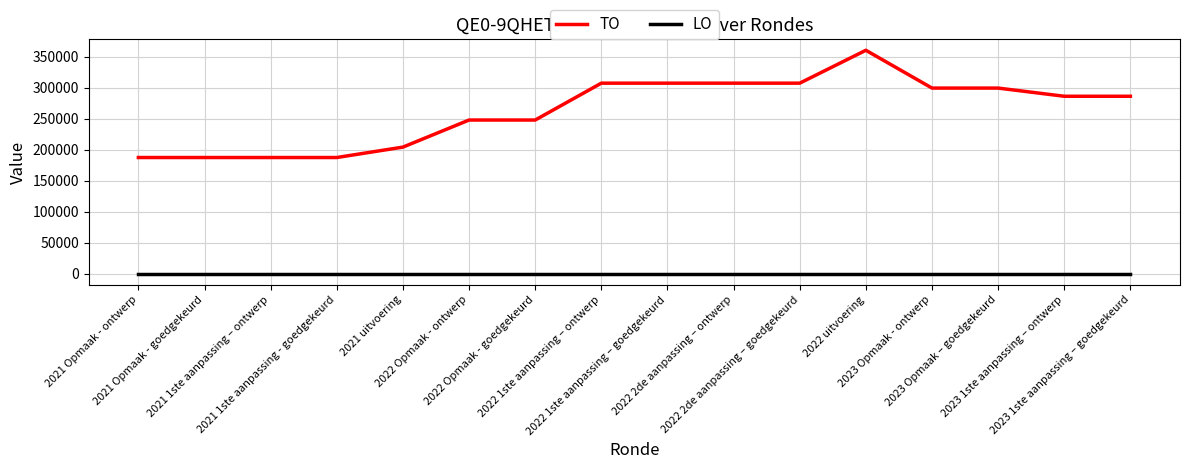

What is the total value across all series at 2023 1ste aanpassing – goedgekeurd?

285976